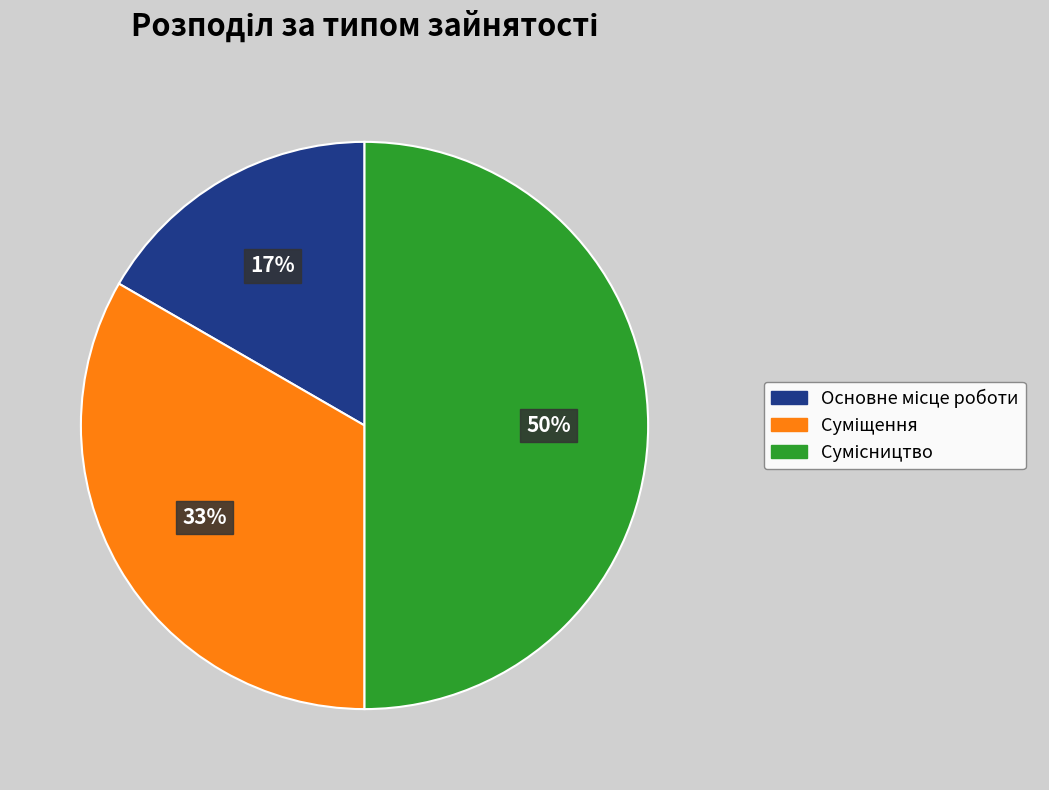

To the nearest percent, what is the difference between the largest and smallest slice percentages?

33%